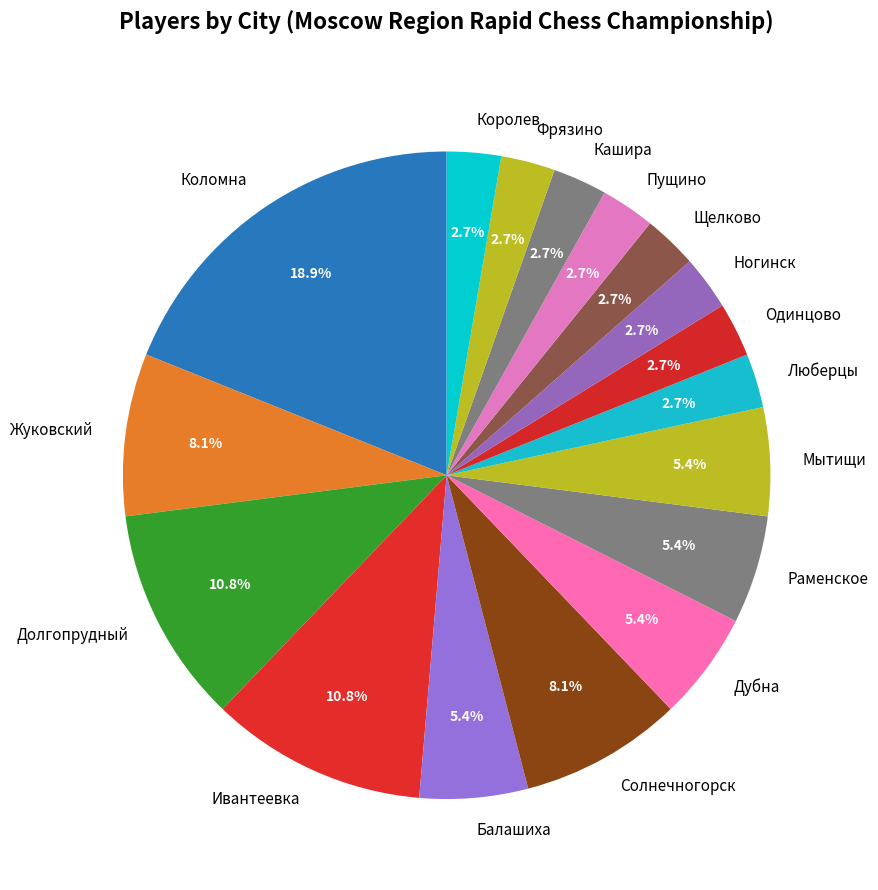

To the nearest percent, what is the combined percentage of Долгопрудный and Ногинск?

14%